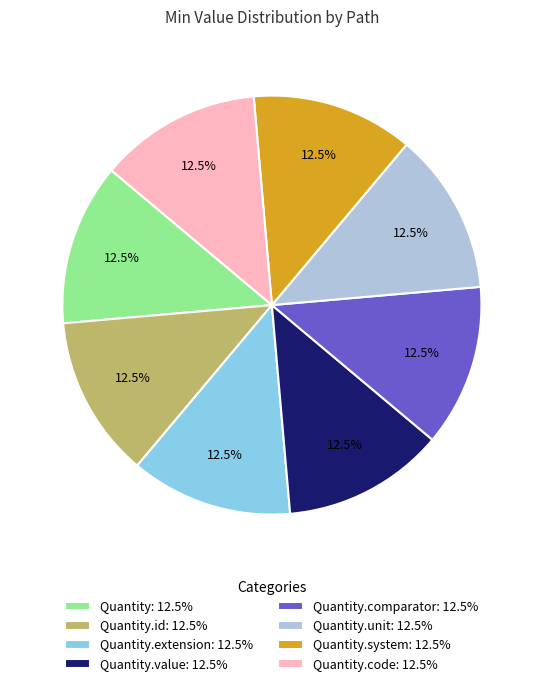

What is the total percentage of Quantity.value: 12.5% and Quantity.comparator: 12.5%?

25.0%